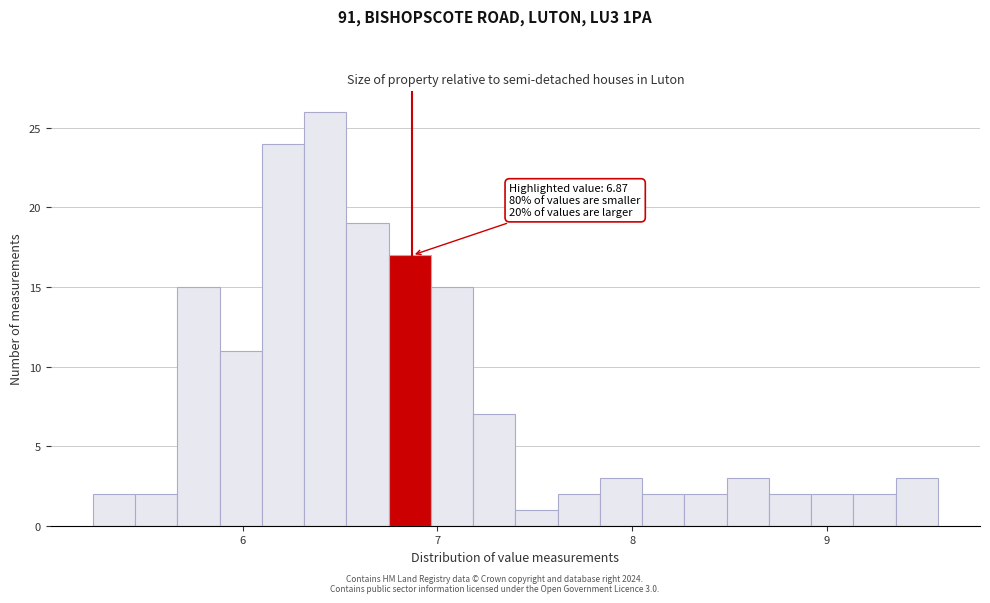

Around what value on the x-axis is the tallest bar? Give the approximate position of its centre, as read against the axis.

6.4